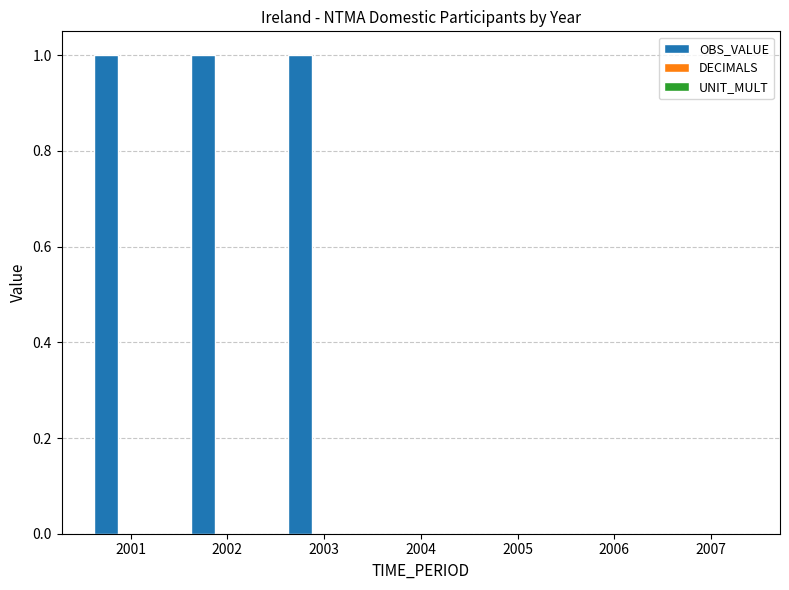

Which has a higher value, 2005 or 2002?

2002